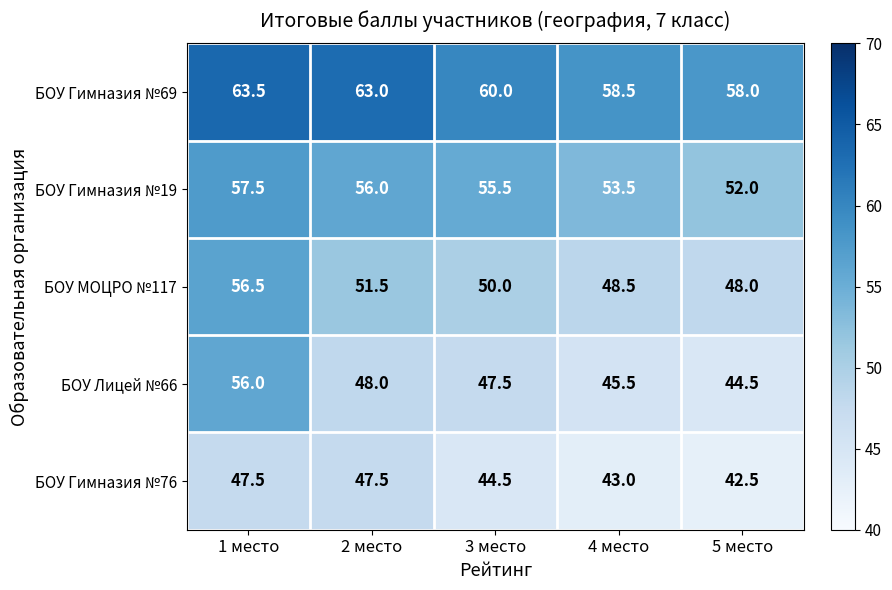

What is the total value across all series at 2 место?

266.0